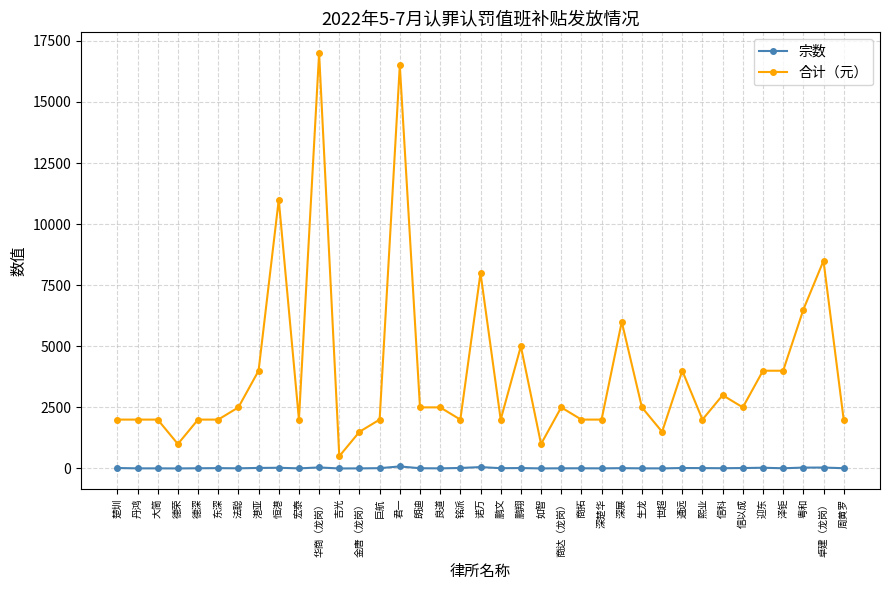

Does the chart have visible grid lines?

Yes